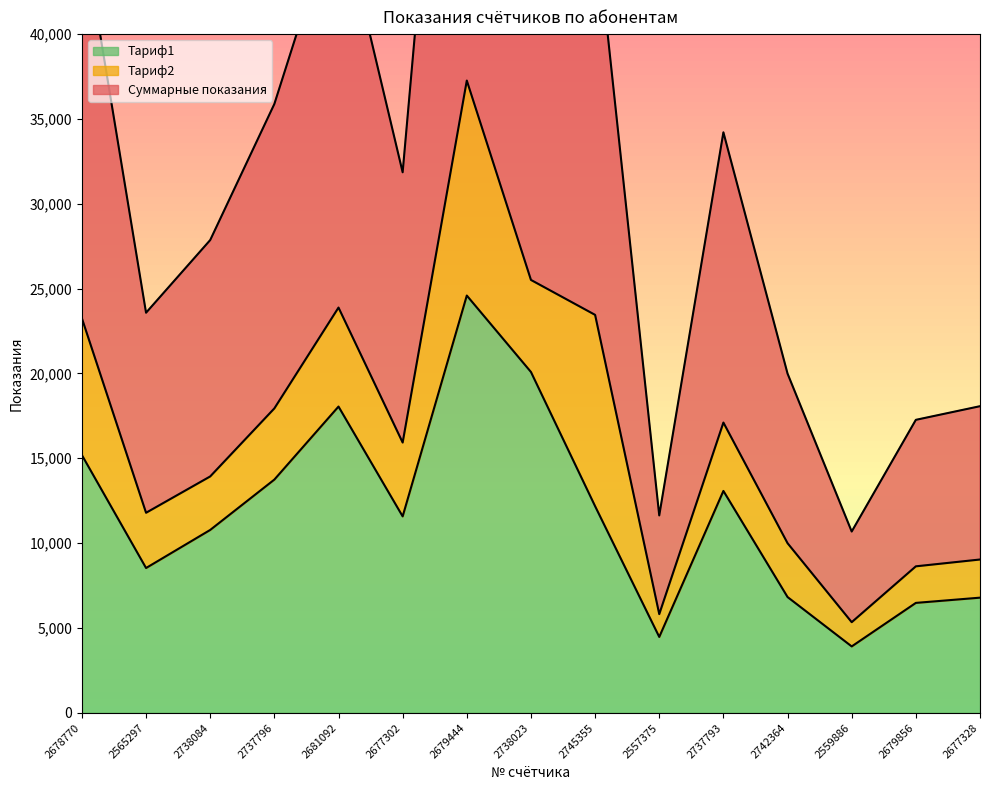

What is the spread (max minus min) of values at 2738084?

17084.4